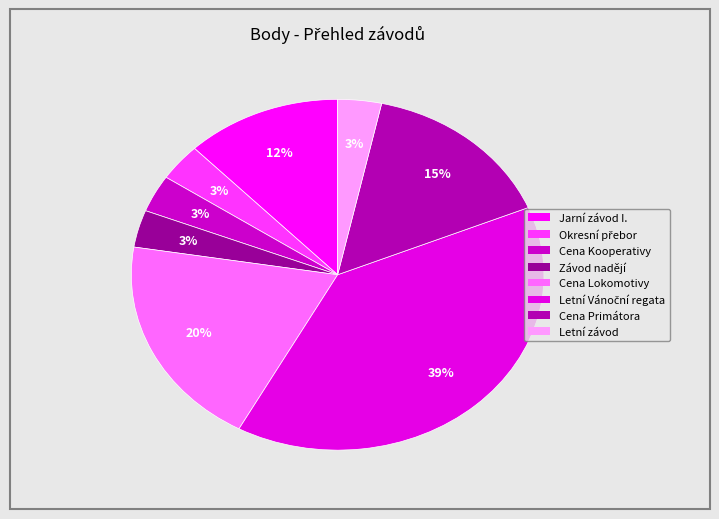

How many segments does this pie chart have?

8